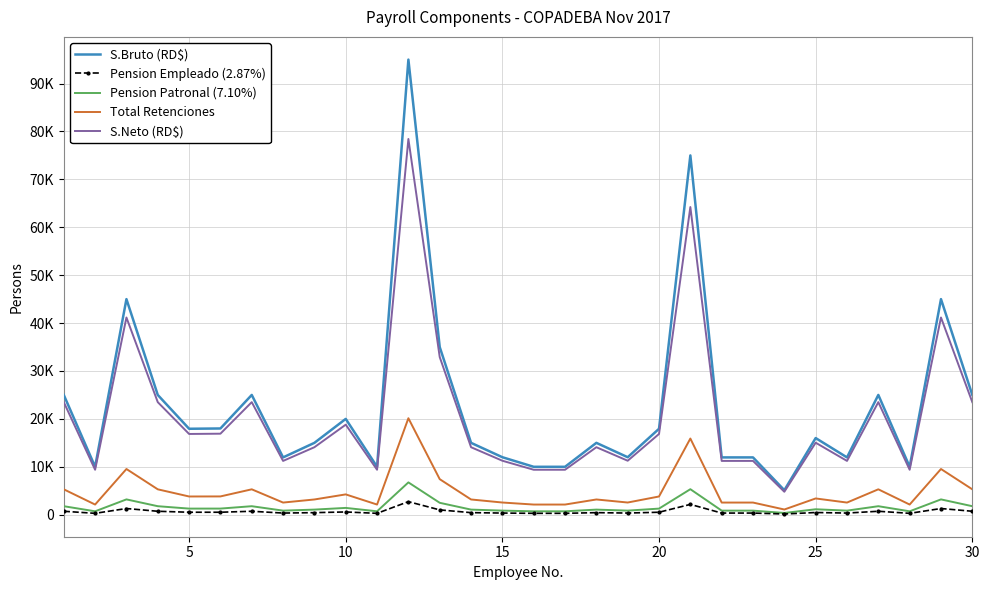

True or false: Pension Patronal (7.10%) and Total Retenciones intersect in this chart.

False